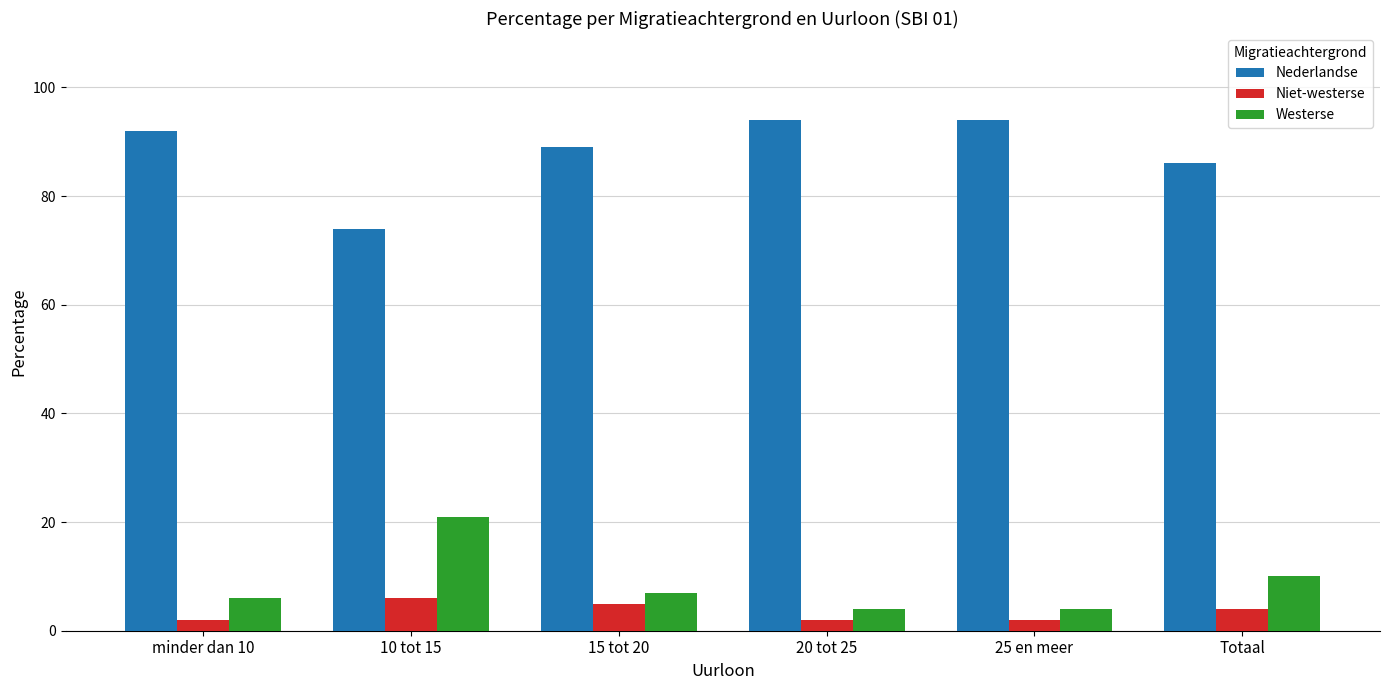

At 15 tot 20, list the series in order from smallest to largest.

Niet-westerse, Westerse, Nederlandse